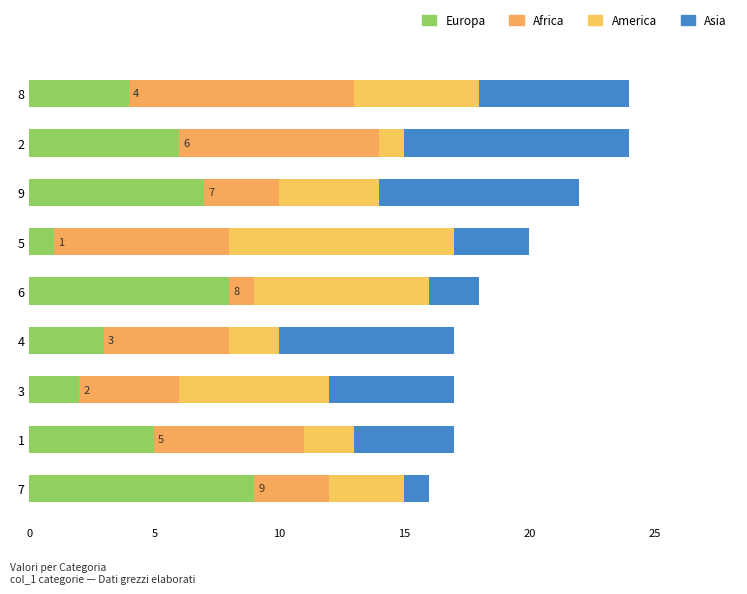

Rank the series by their maximum value, from highest to lowest.

Europa, Africa, America, Asia